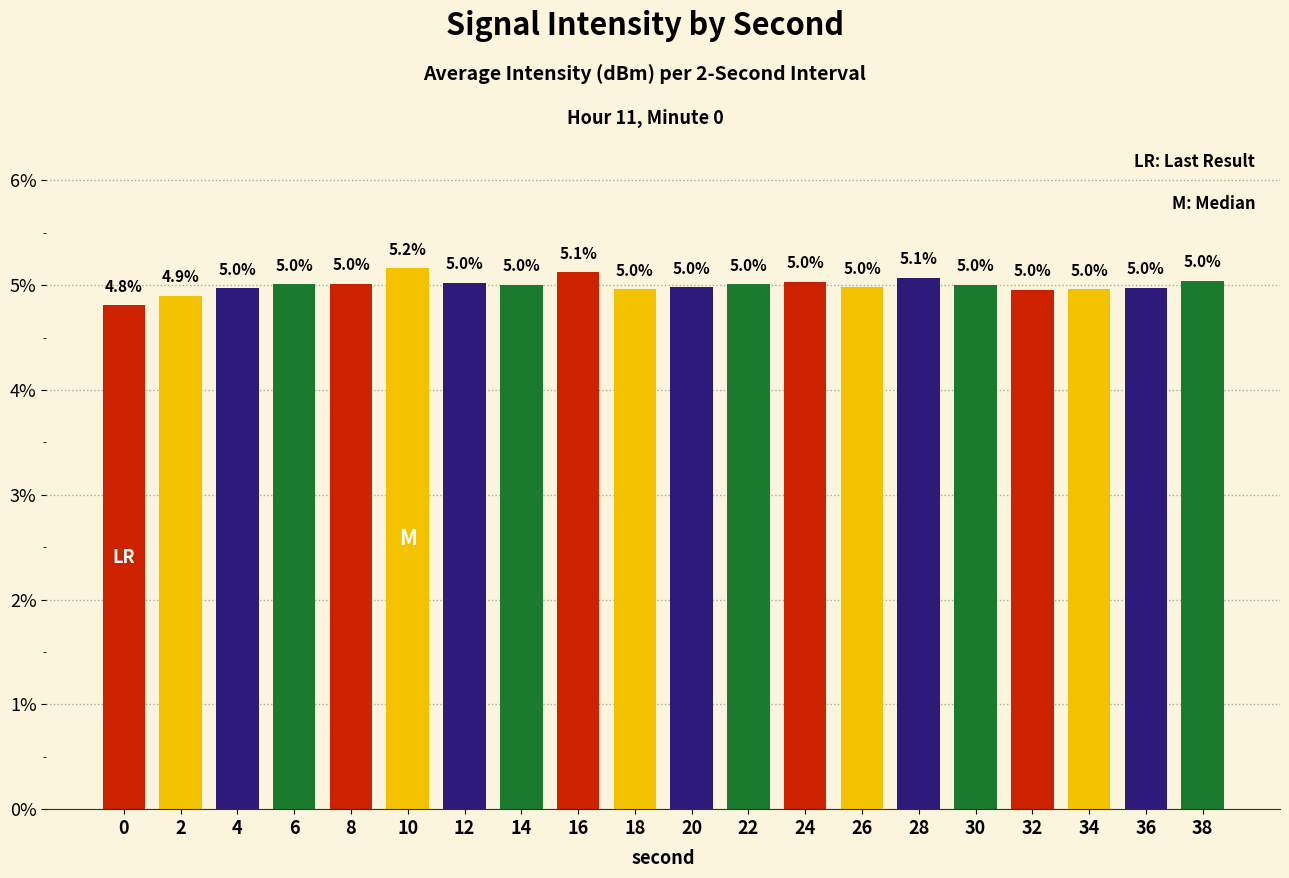

How many bars are there in total?

20